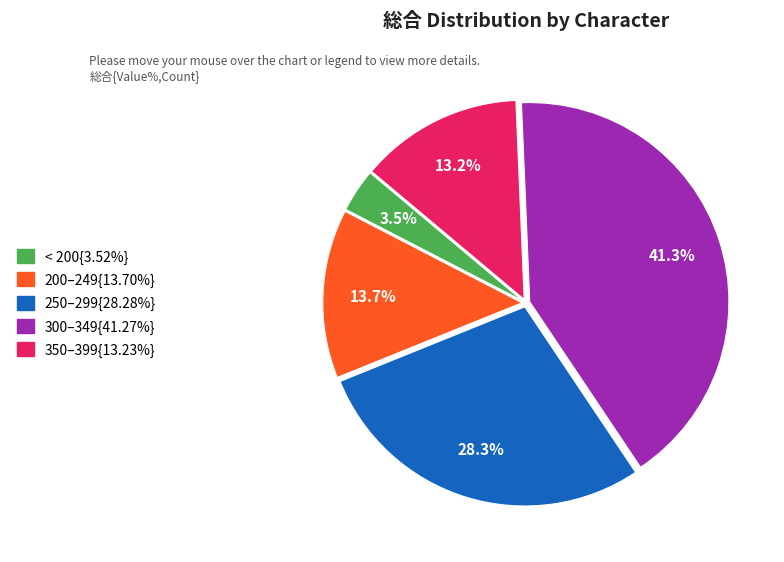

Is there any slice that represents more than half of the pie?

No